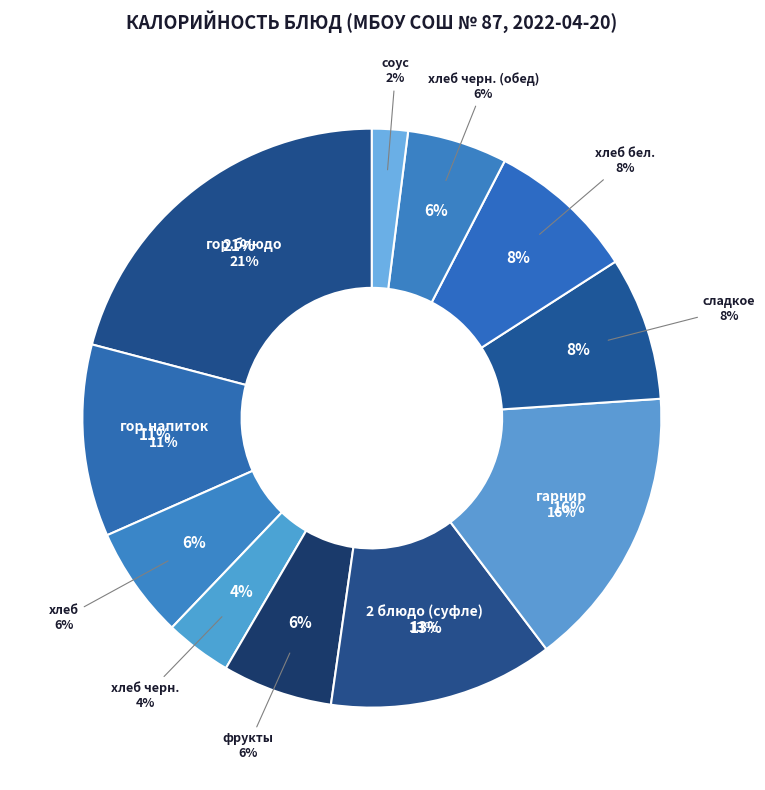

True or false: хлеб черн. accounts for 4% of the total.

True